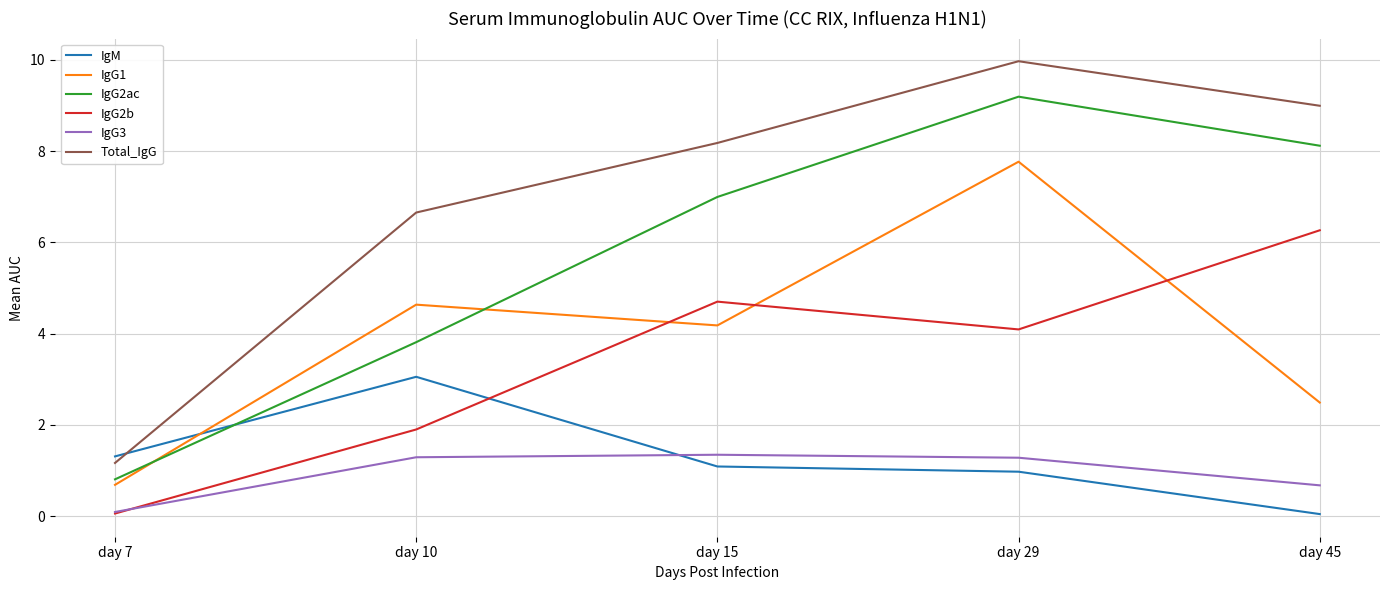

List the labels in order of IgG2ac value, smallest first.

day 7, day 10, day 15, day 45, day 29